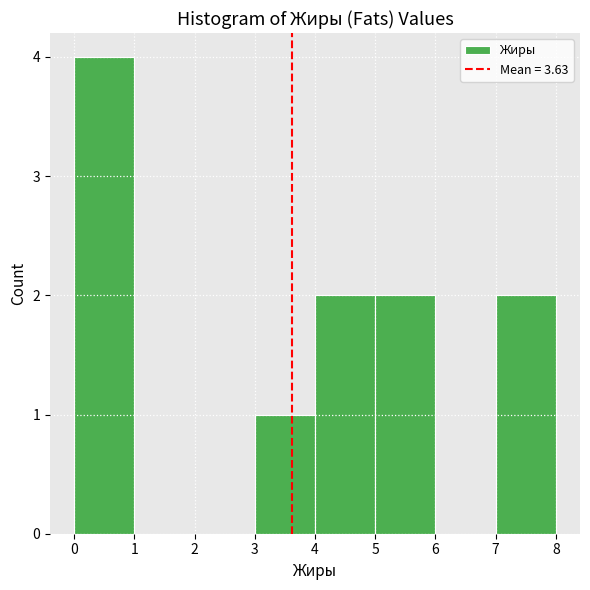

How tall is the bar that spans 3 to 4 on the x-axis? The values are not printed on the chart, so give them approximately, as read against the axis.

1